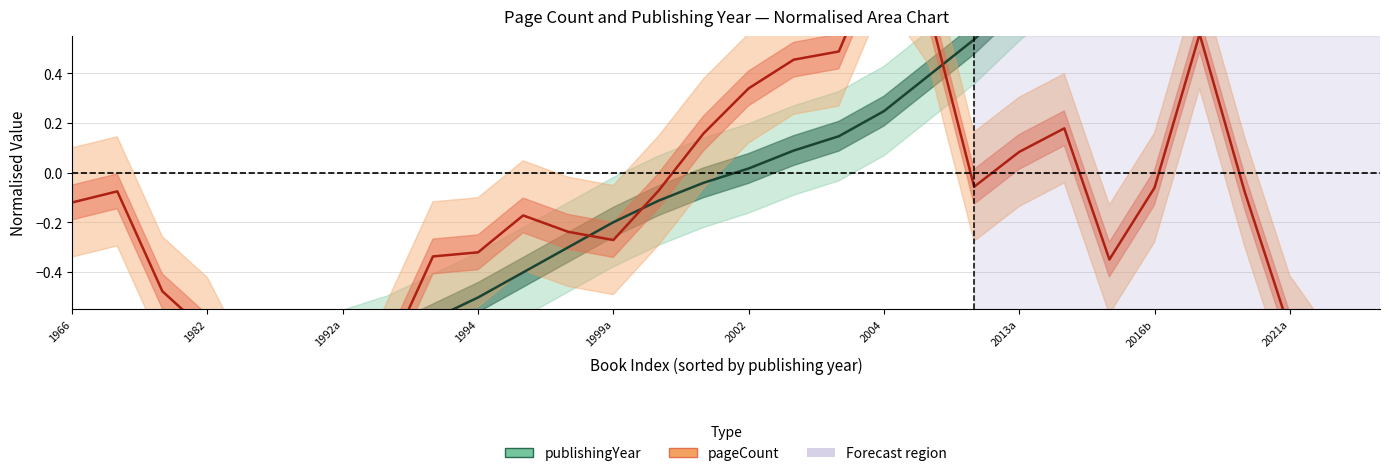

Where is the data nearest to the value 0?

2002